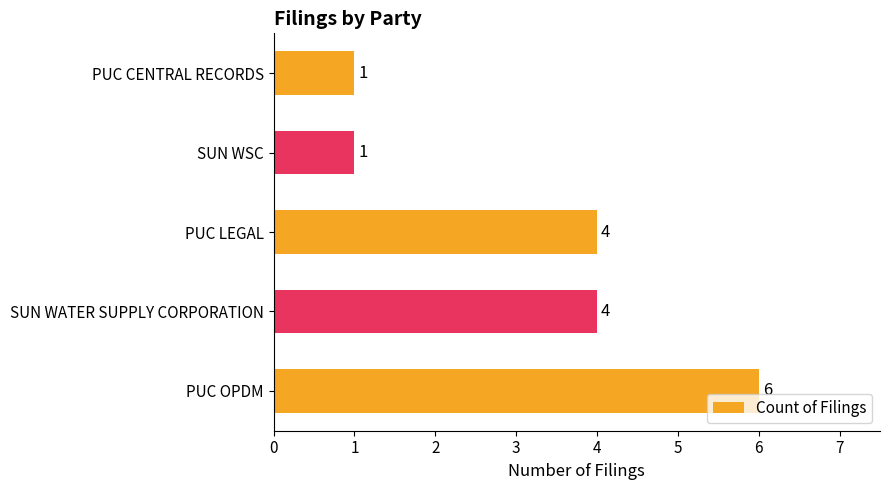

Read the value at SUN WATER SUPPLY CORPORATION.

4